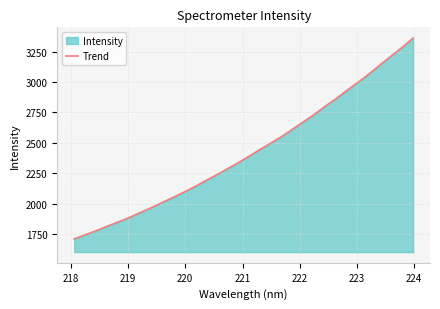

Does the chart have visible grid lines?

Yes